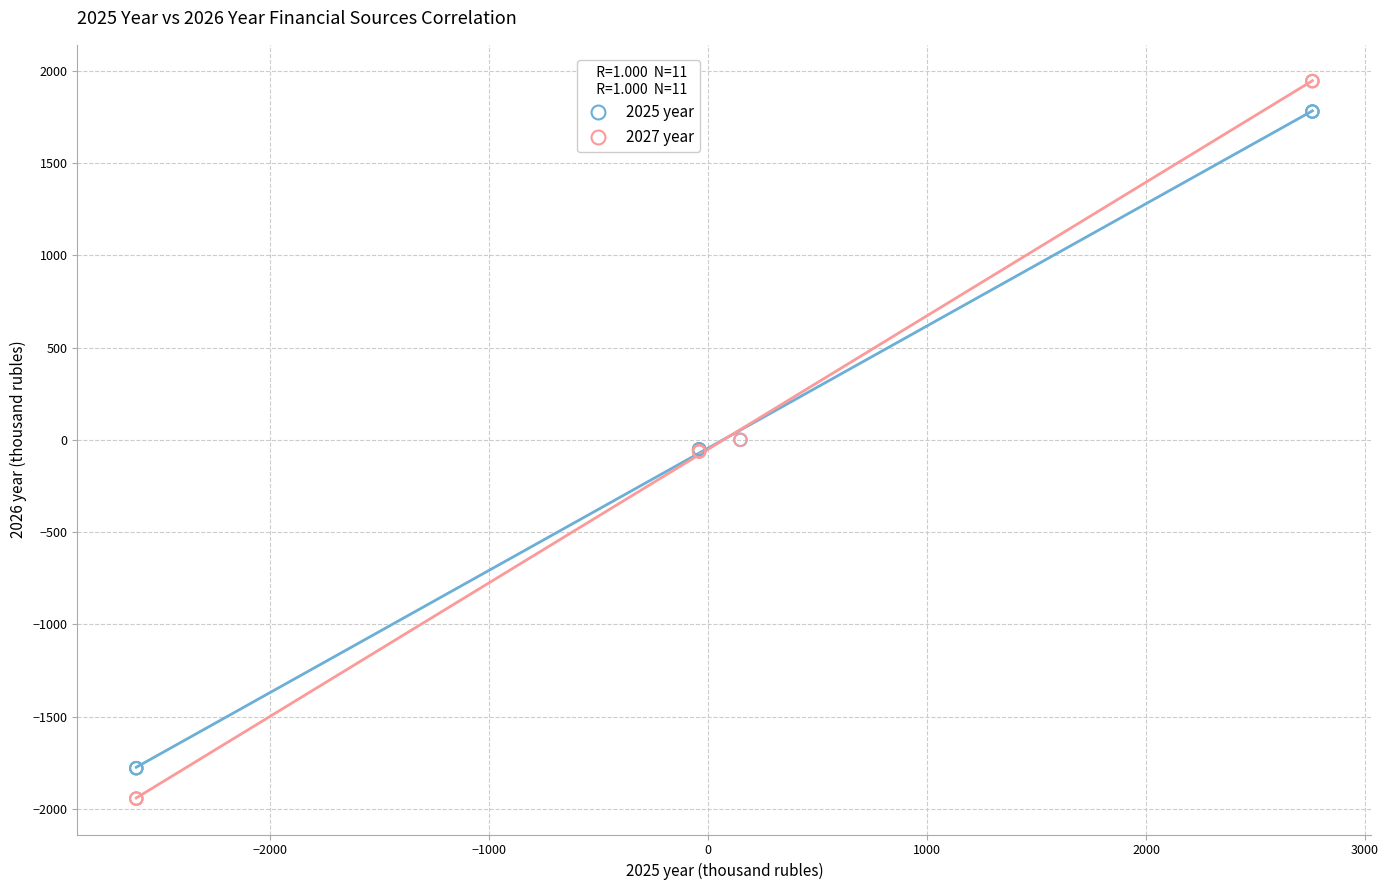

Which series has the widest spread of Y values?

2027 year